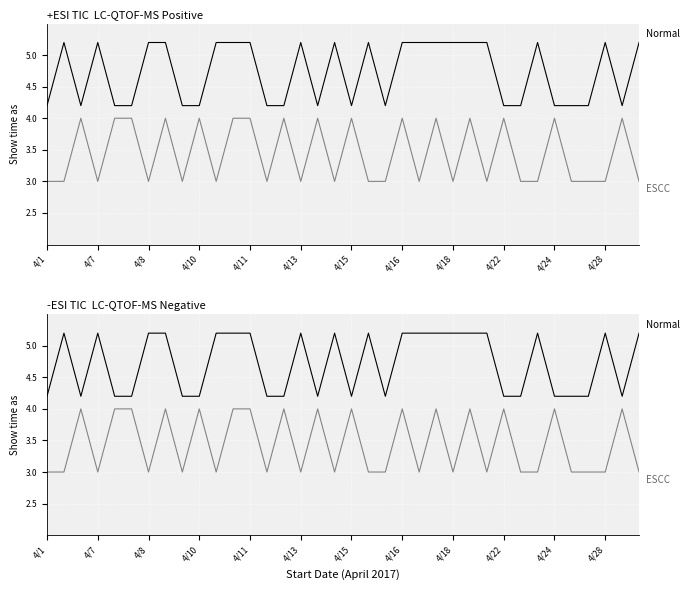

Which series has the widest spread of values?

Normal